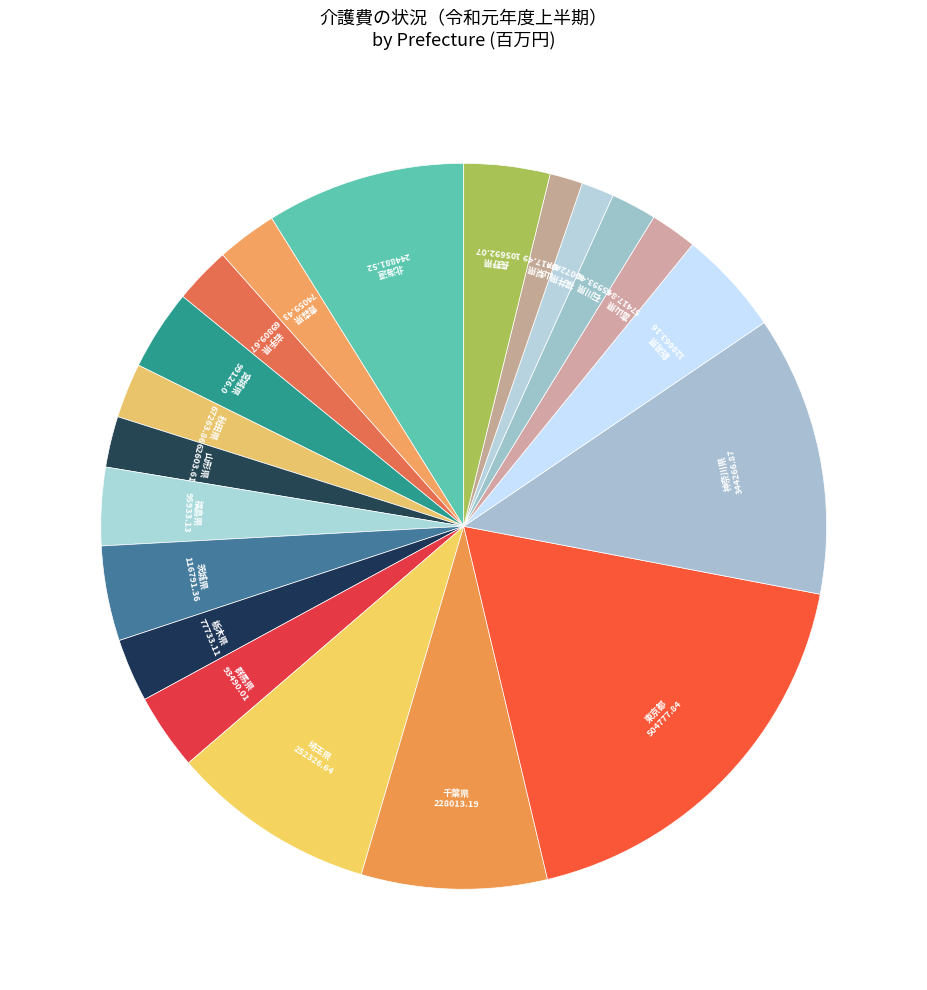

How many slices are in this pie chart?

20